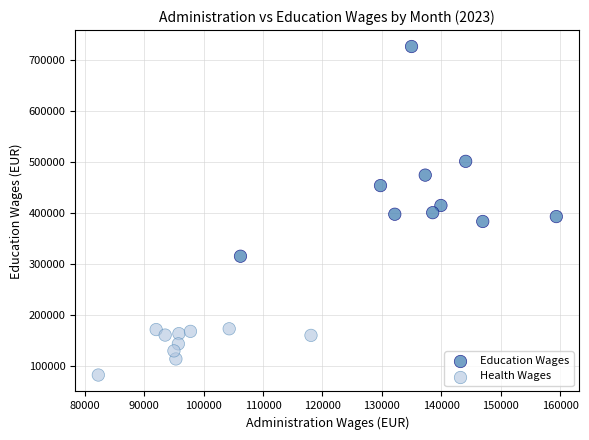

Which series has the largest Y range (max minus min)?

Education Wages